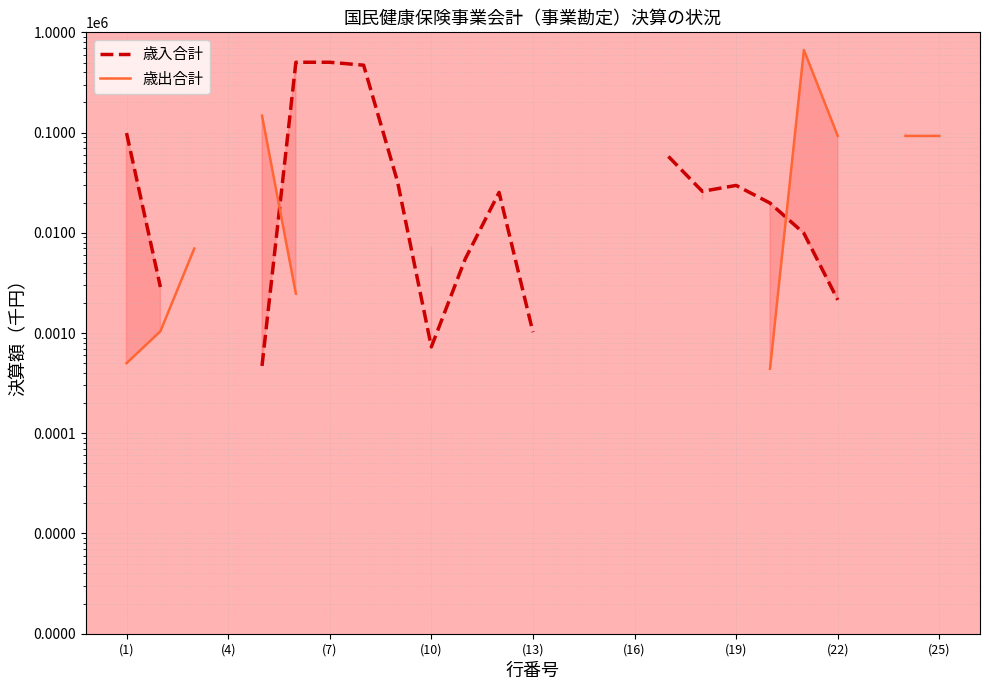

What are all the series names shown in the legend?

歳入合計, 歳出合計